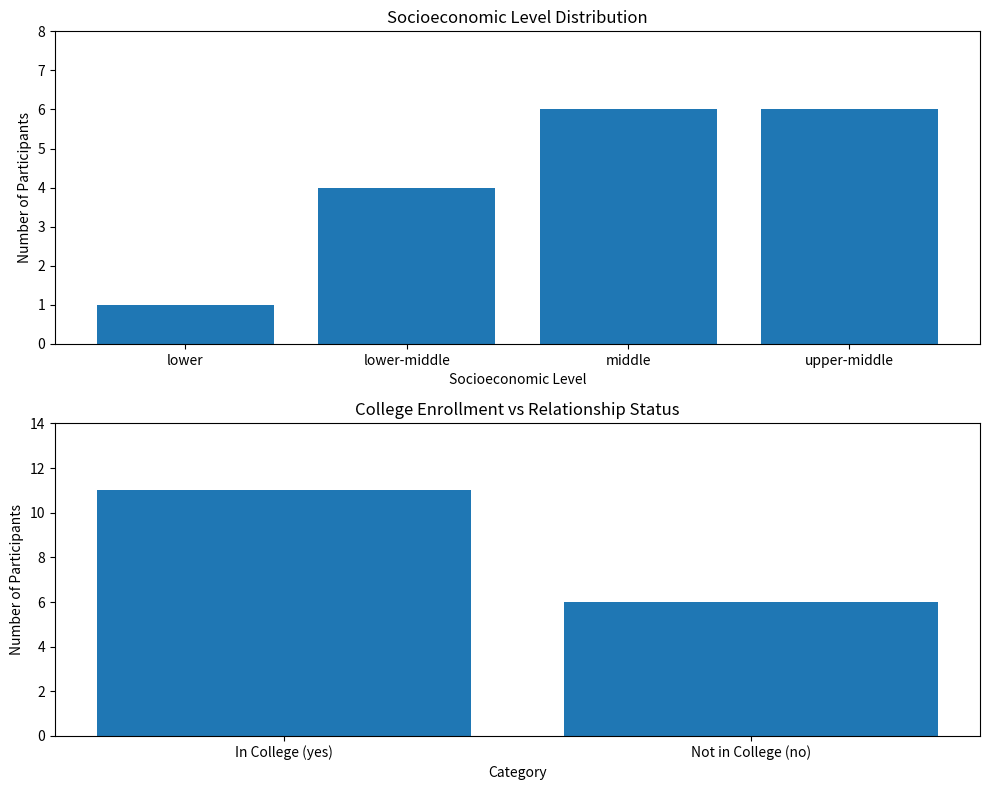

Count the values in the range 6 to 11.

2